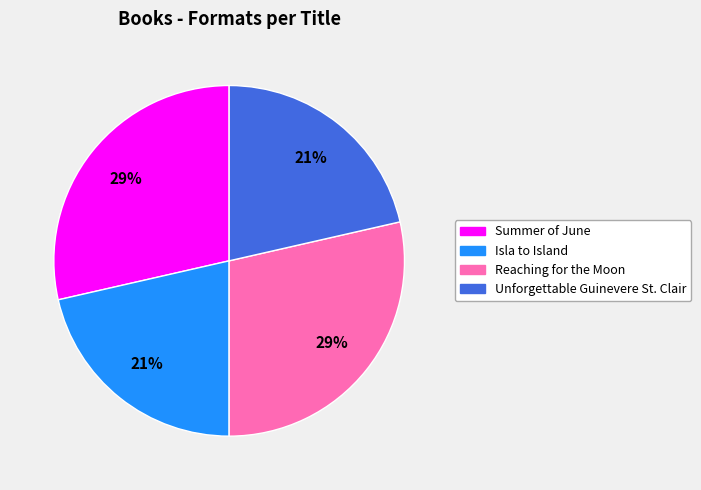

Does Isla to Island account for over 50% of the chart?

No